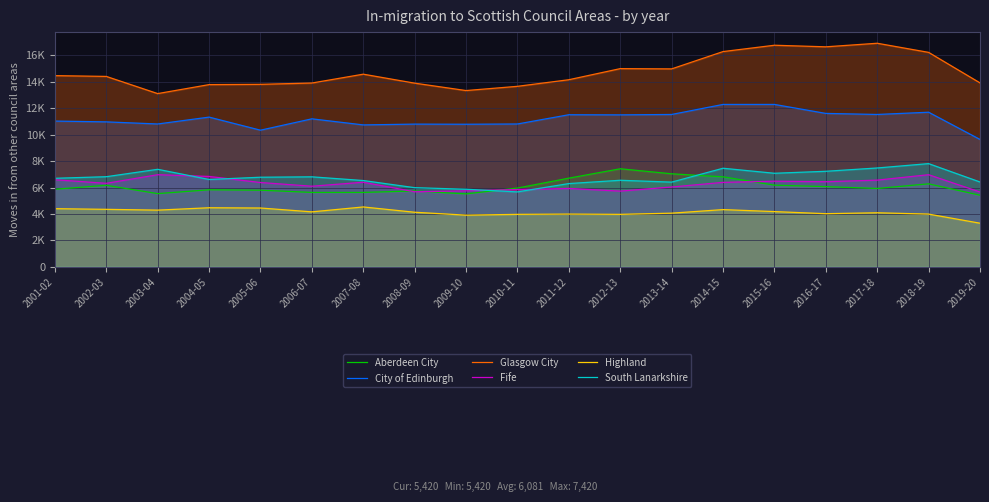

Rank the series at 2018-19 from lowest to highest value.

Highland, Aberdeen City, Fife, South Lanarkshire, City of Edinburgh, Glasgow City